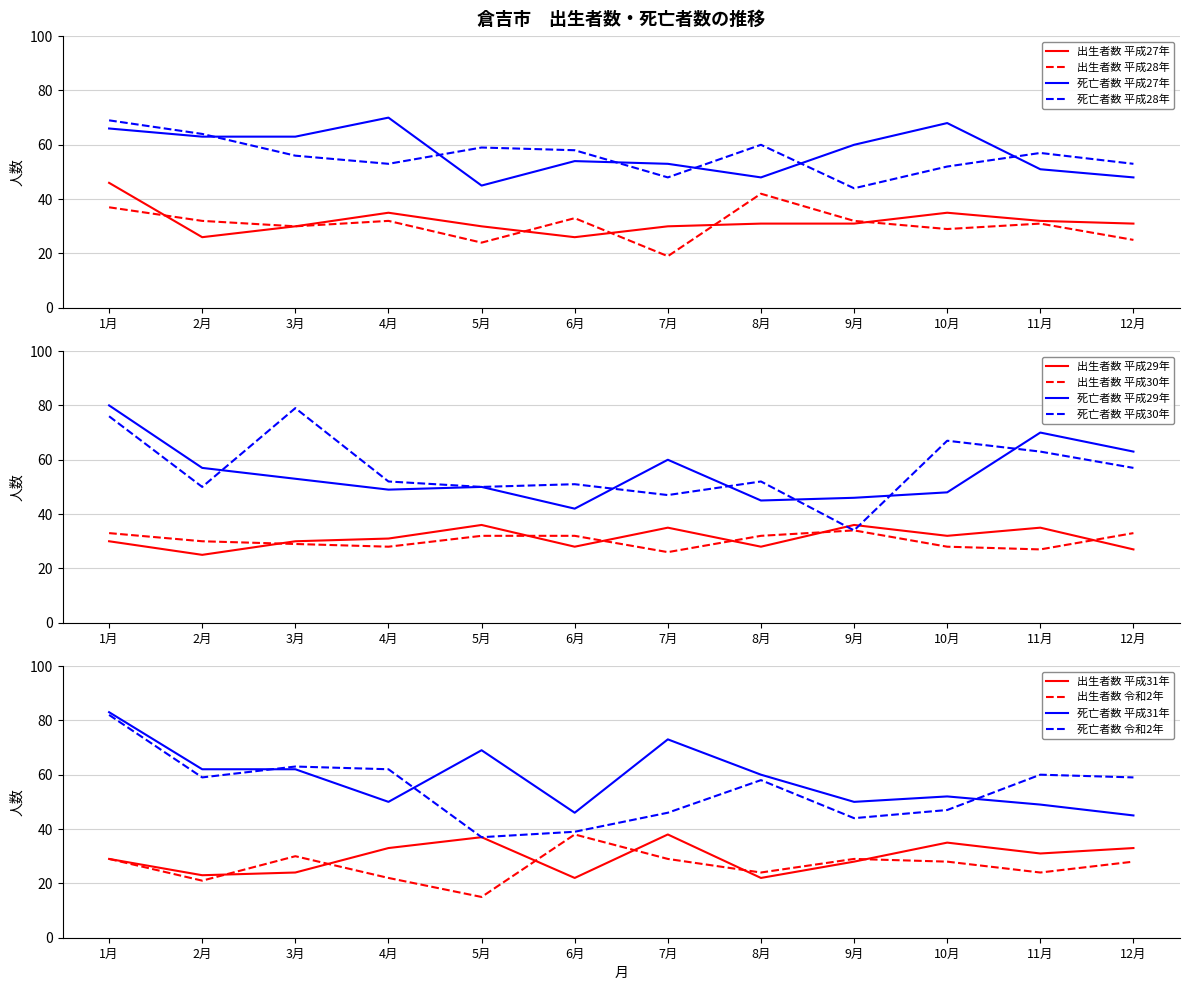

Is it true that 出生者数 平成27年 equals 30 at 7月?

True